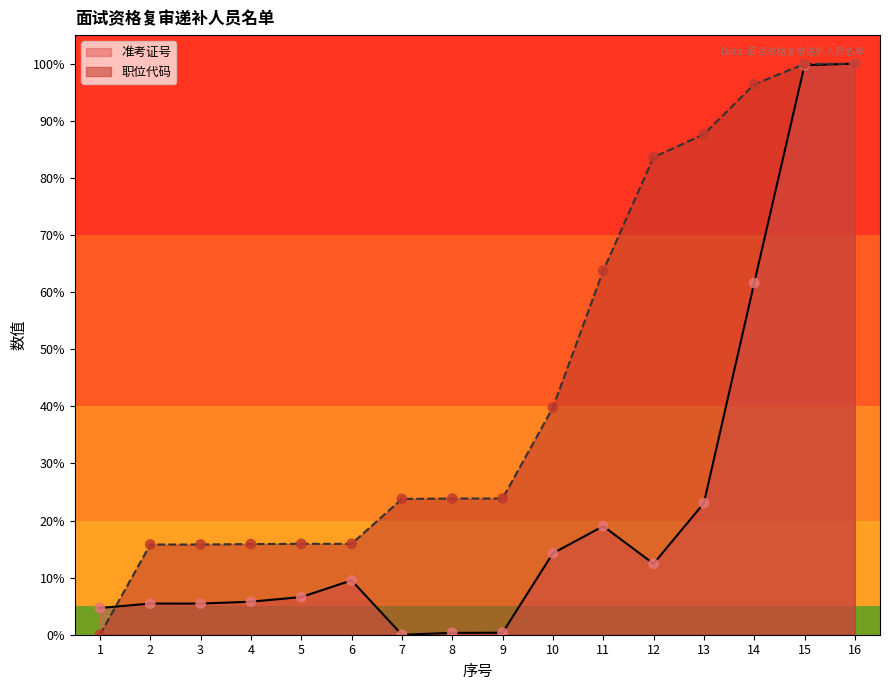

What are all the series names shown in the legend?

准考证号, 职位代码